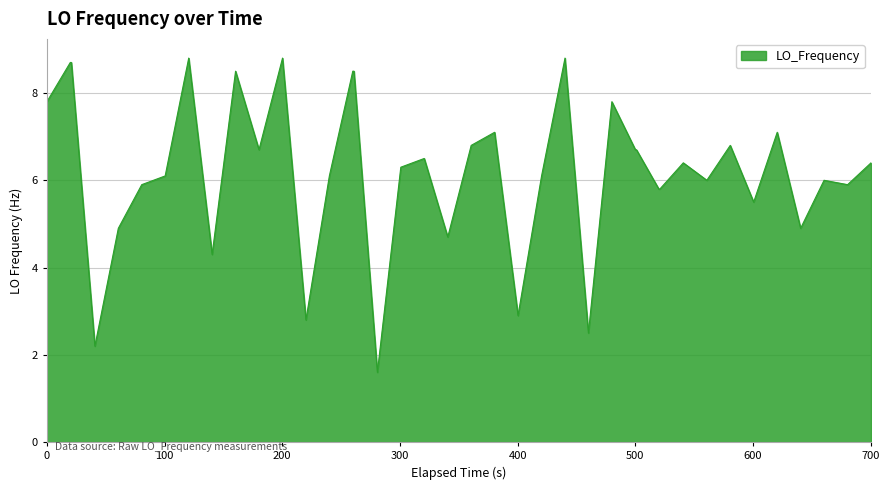

How many series are shown in this chart?

1